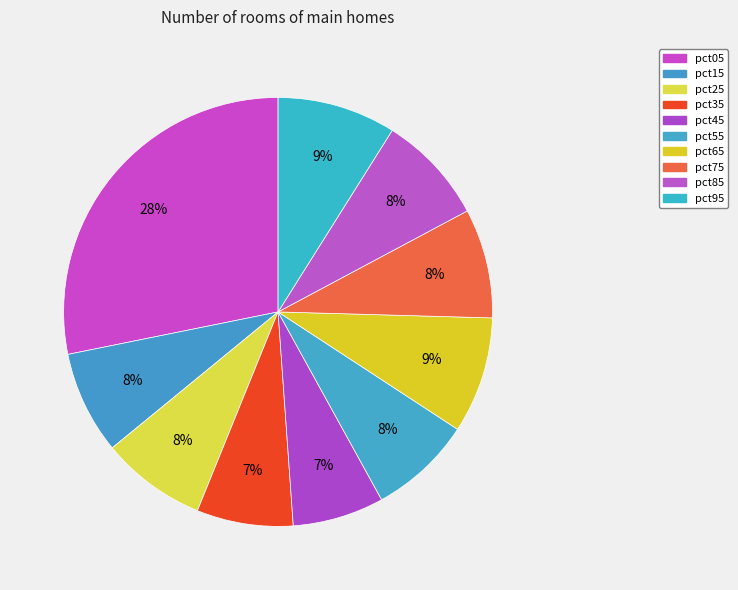

Does pct75 represent more than half of the total?

No